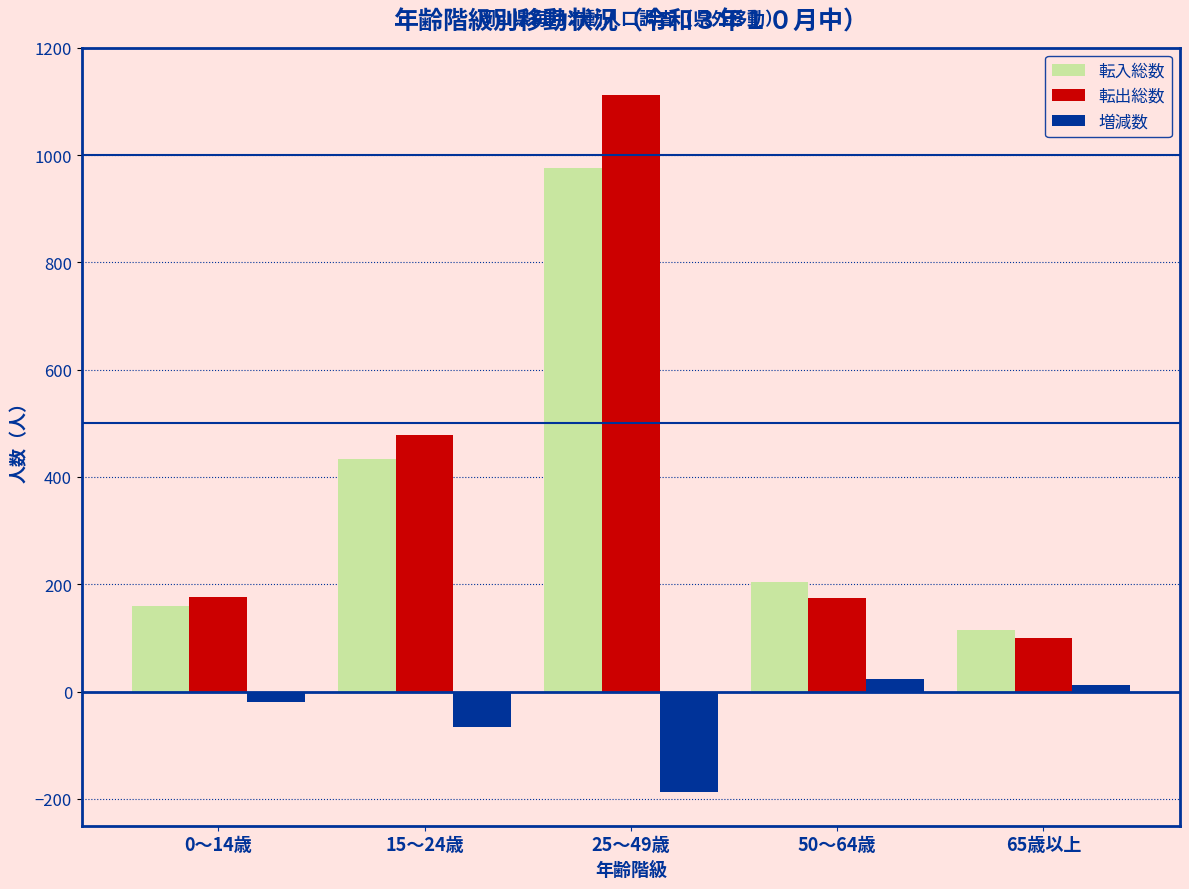

What is the difference between the maximum and minimum values in the 増減数 series?

212